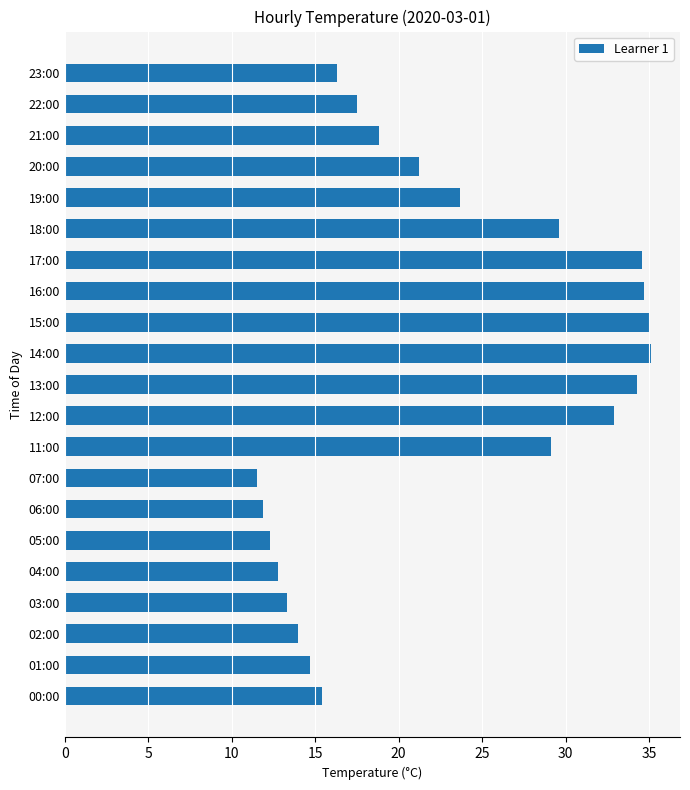

What is the greatest value displayed?

35.1